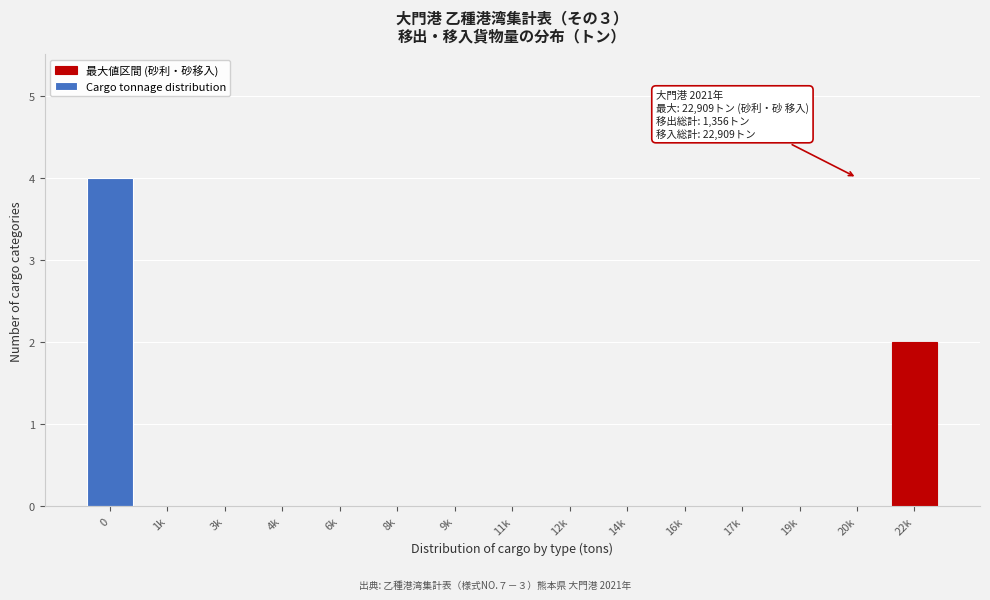

True or false: the data shows -2 at 8k.

False